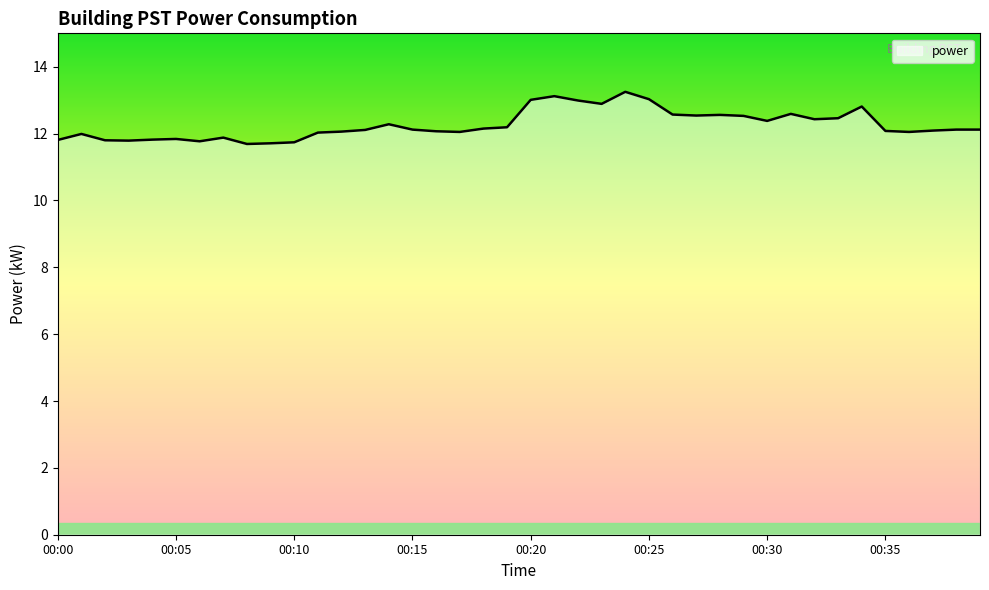

What is the smallest value displayed?

11.7